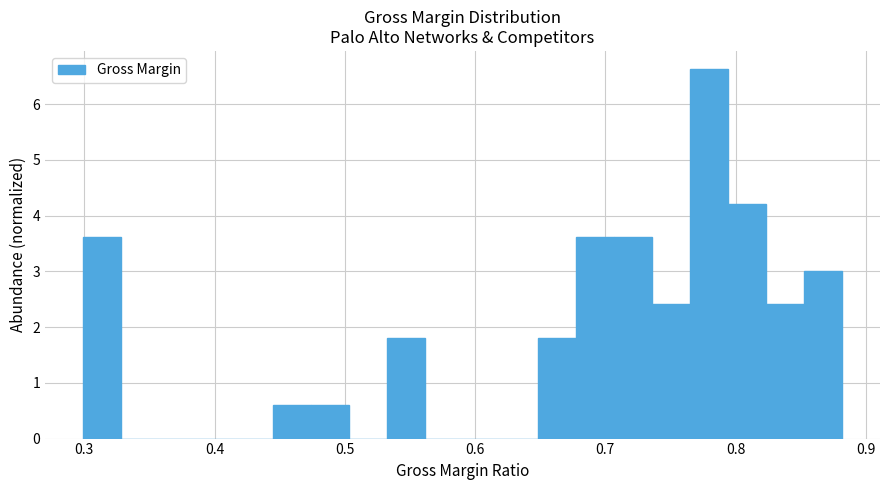

Around what value on the x-axis is the tallest bar? Give the approximate position of its centre, as read against the axis.

0.78